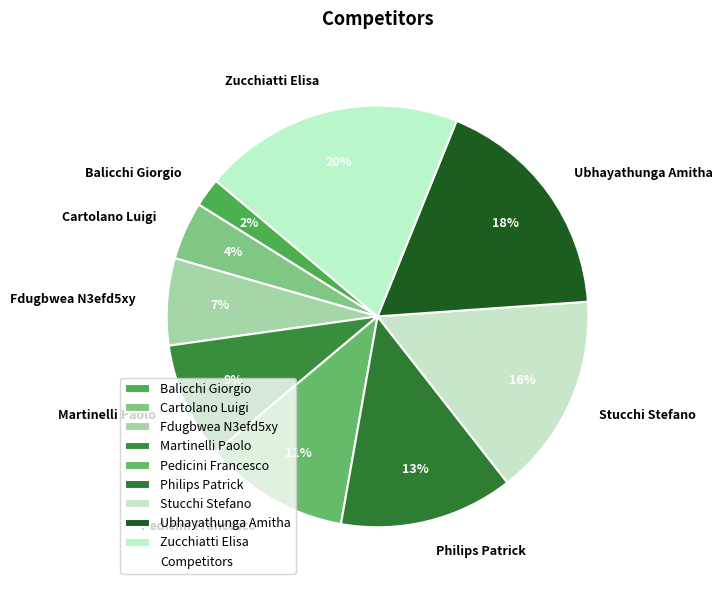

To the nearest percent, what is the combined percentage of Balicchi Giorgio and Ubhayathunga Amitha?

20%